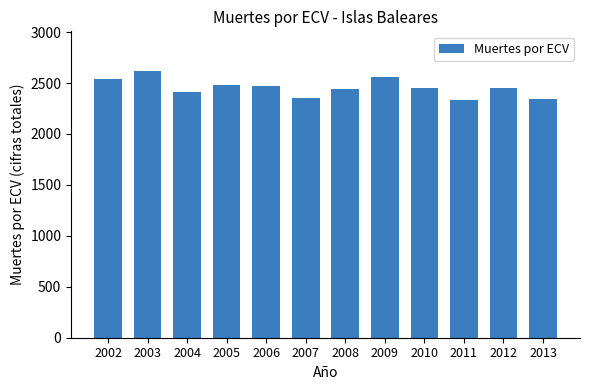

How many values are below 2451?

6